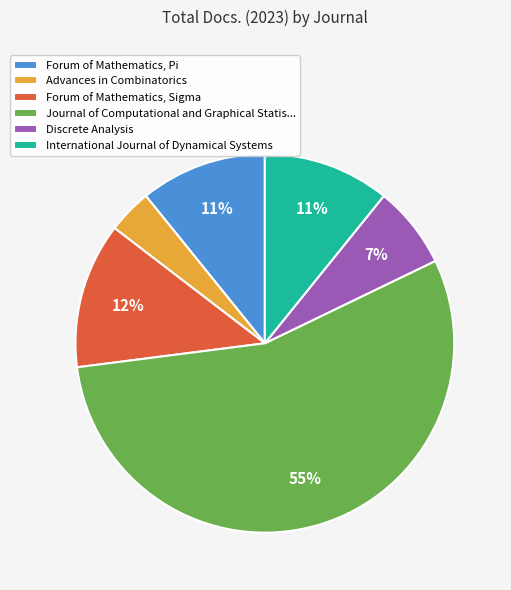

To the nearest percent, what percentage of the pie is Forum of Mathematics, Sigma?

12%